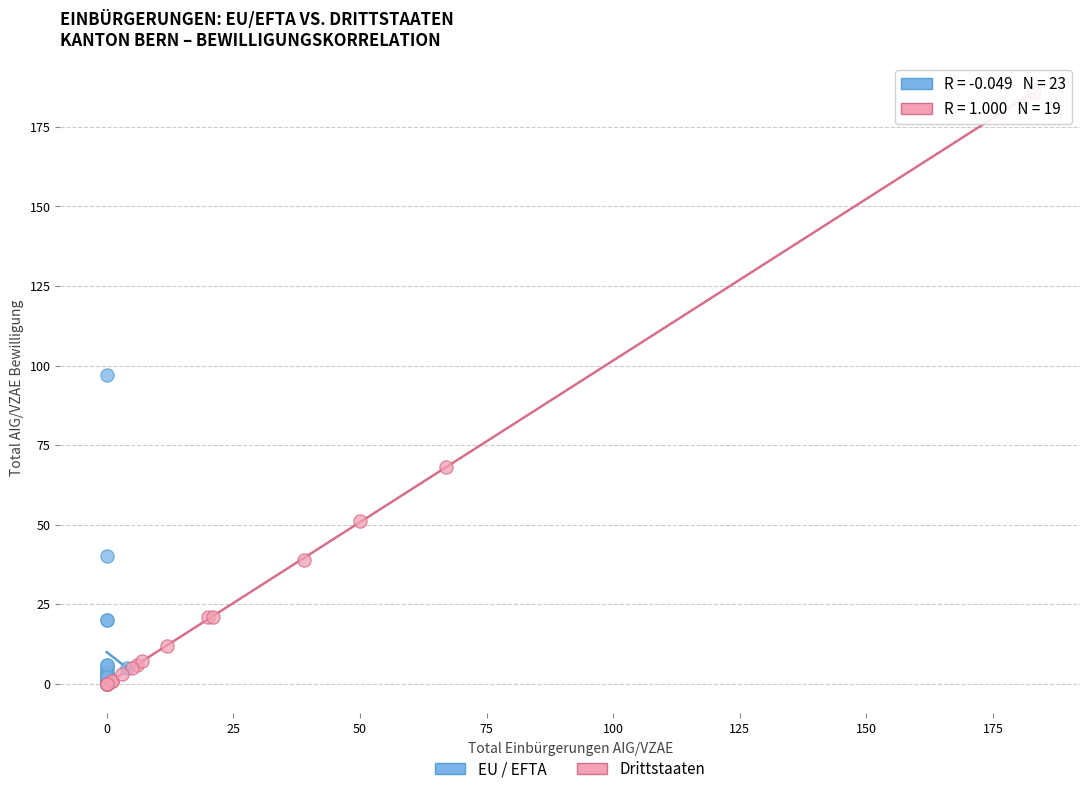

Which series reaches the maximum Y coordinate?

Drittstaaten